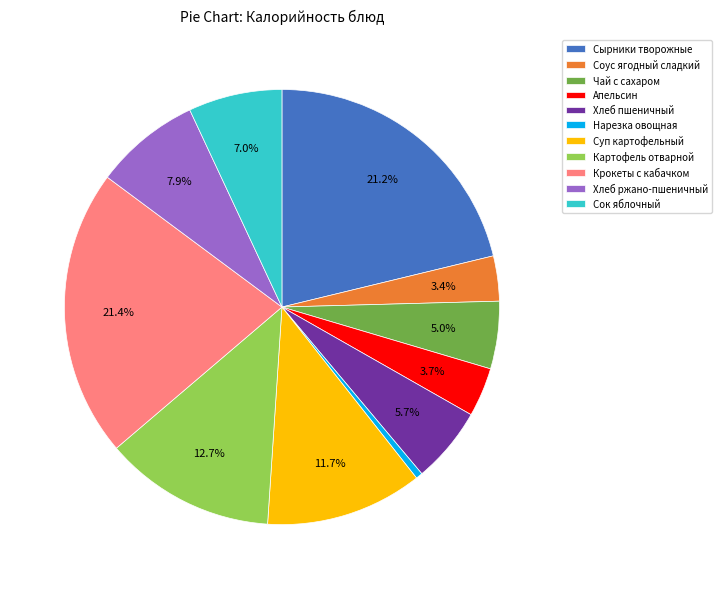

What percentage is the Хлеб пшеничный slice, to the nearest percent?

6%